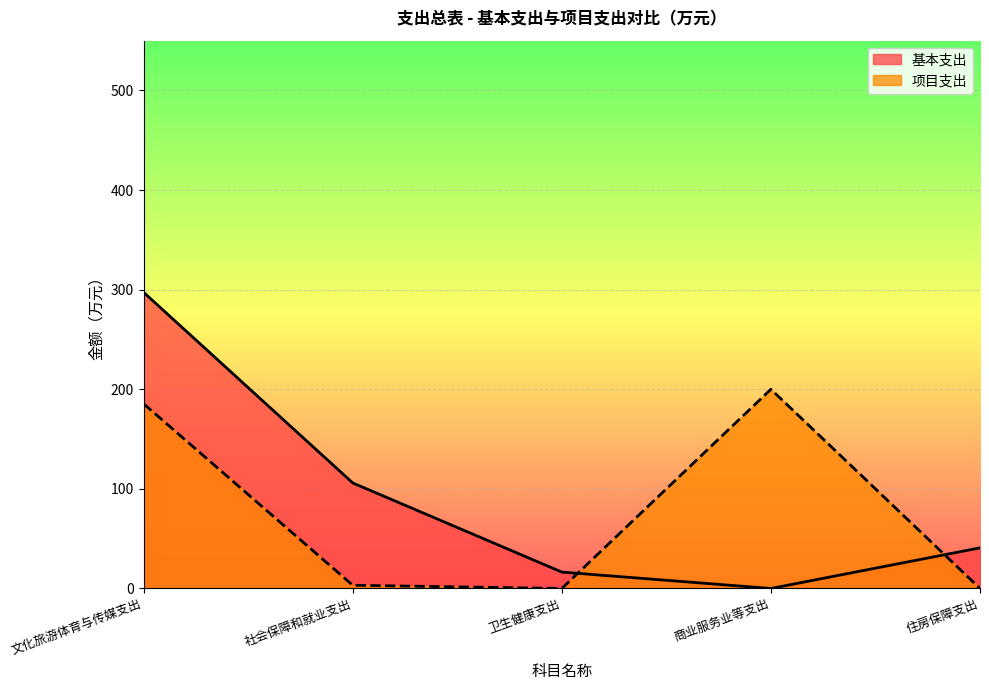

Where is the first local maximum for 项目支出?

商业服务业等支出